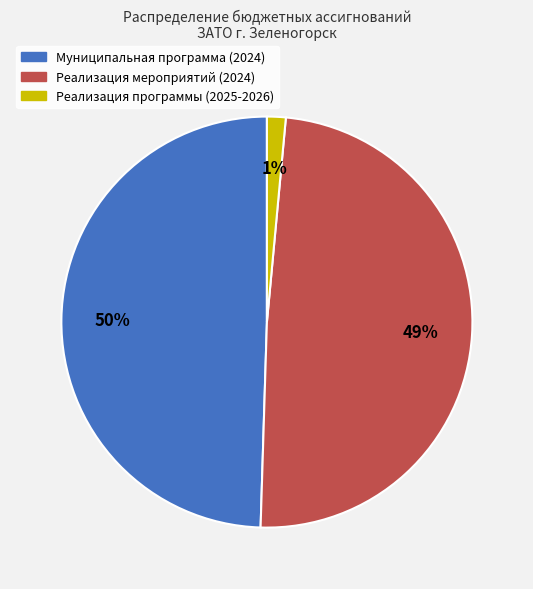

Between Реализация программы (2025-2026) and Реализация мероприятий (2024), which is larger?

Реализация мероприятий (2024)